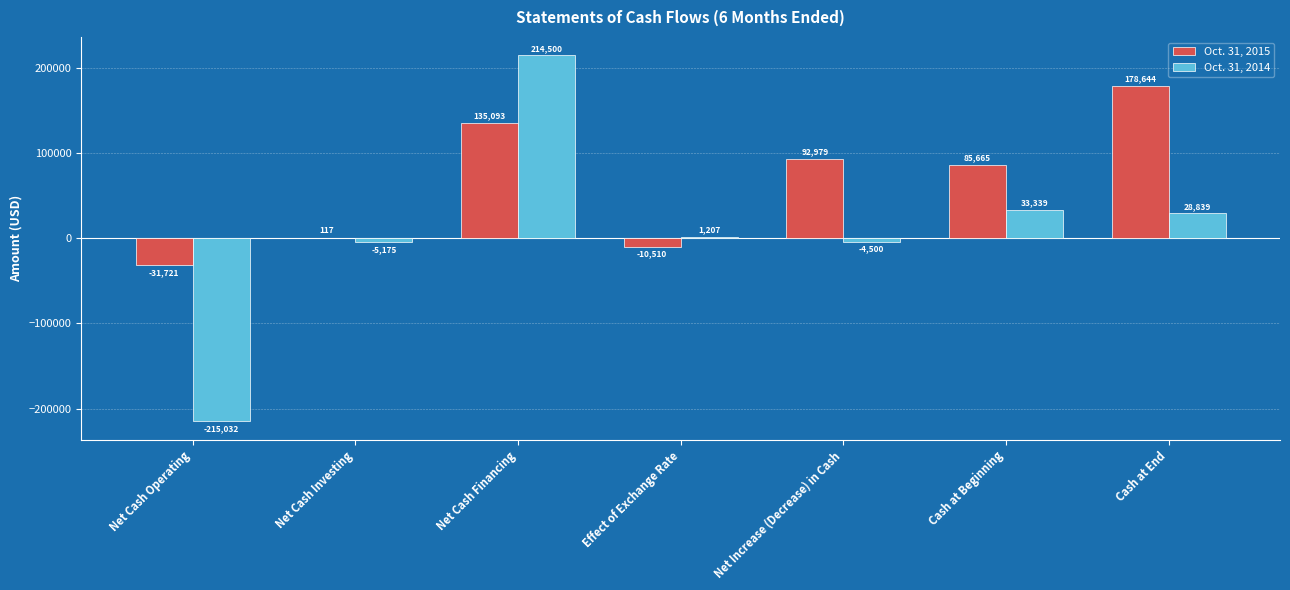

Is it true that Oct. 31, 2015 equals 114725 at Cash at End?

False